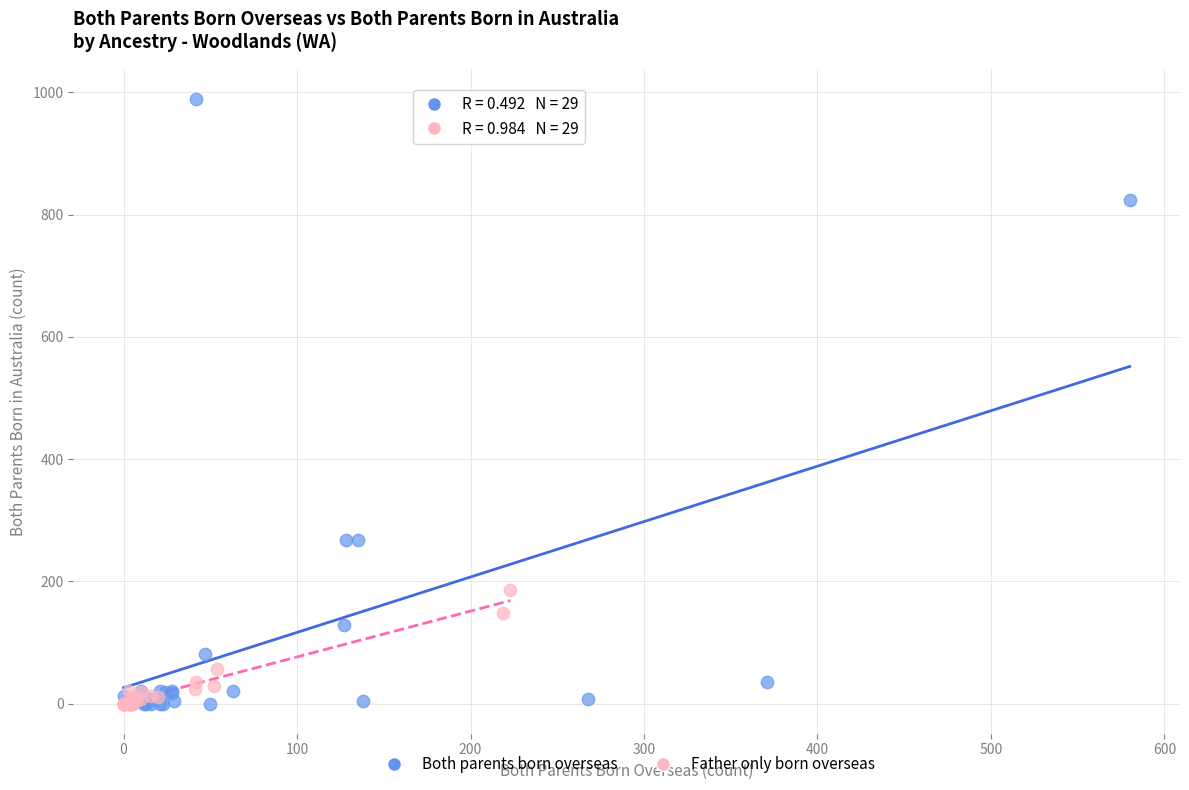

Which series reaches the maximum Y coordinate?

Both parents born overseas